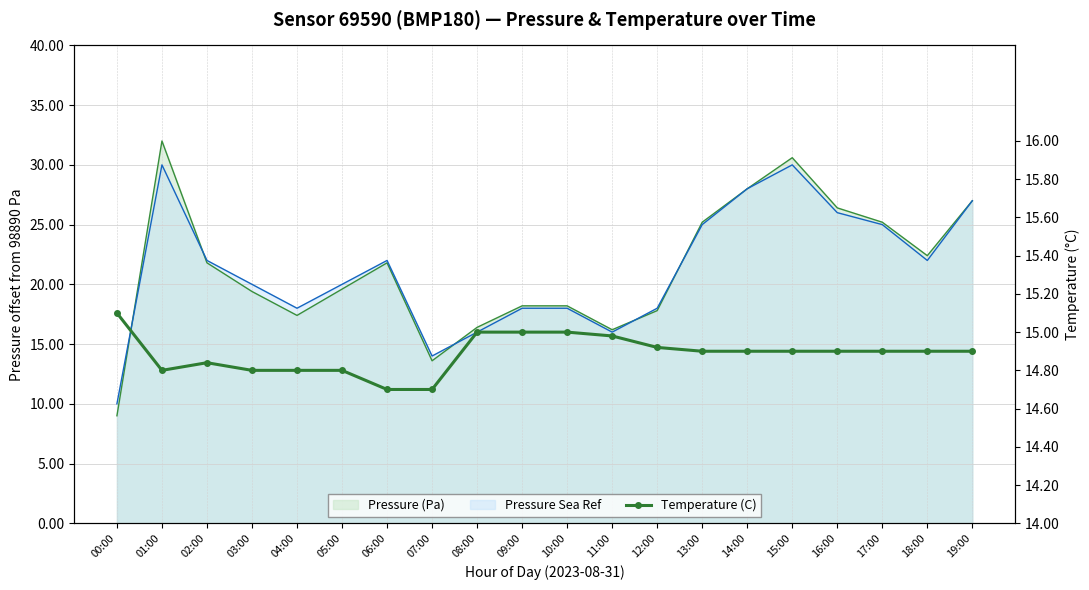

Is it true that the value at 16:00 is 9.3?

False